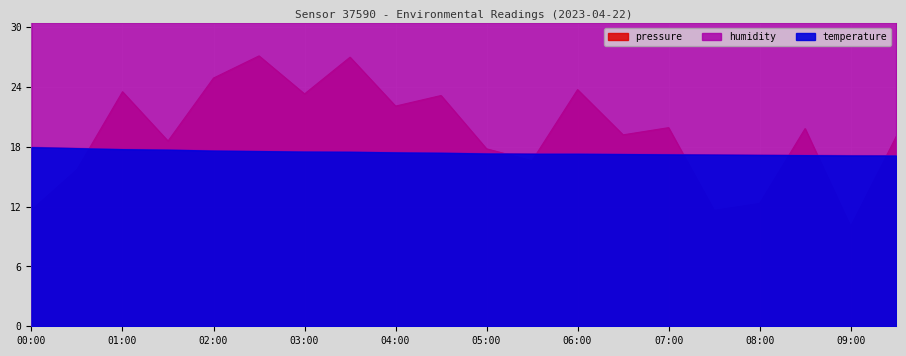

Reading right to left, extract all data points from this chart.

pressure: 09:30=19.0	09:00=10.0	08:30=19.8	08:00=12.3	07:30=11.6	07:00=19.9	06:30=19.2	06:00=23.7	05:30=16.6	05:00=17.8	04:30=23.1	04:00=22.1	03:30=27.0	03:00=23.3	02:30=27.1	02:00=24.9	01:30=18.6	01:00=23.5	00:30=15.7	00:00=11.6
temperature: 09:30=17.1	09:00=17.1	08:30=17.1	08:00=17.2	07:30=17.2	07:00=17.2	06:30=17.2	06:00=17.3	05:30=17.3	05:00=17.3	04:30=17.4	04:00=17.4	03:30=17.5	03:00=17.5	02:30=17.6	02:00=17.6	01:30=17.7	01:00=17.7	00:30=17.8	00:00=17.9
humidity: 09:30=32.7	09:00=32.9	08:30=32.7	08:00=32.8	07:30=33.0	07:00=32.9	06:30=33.0	06:00=32.9	05:30=32.8	05:00=33.1	04:30=33.0	04:00=33.0	03:30=32.9	03:00=33.1	02:30=33.2	02:00=33.0	01:30=33.2	01:00=33.2	00:30=33.3	00:00=33.5